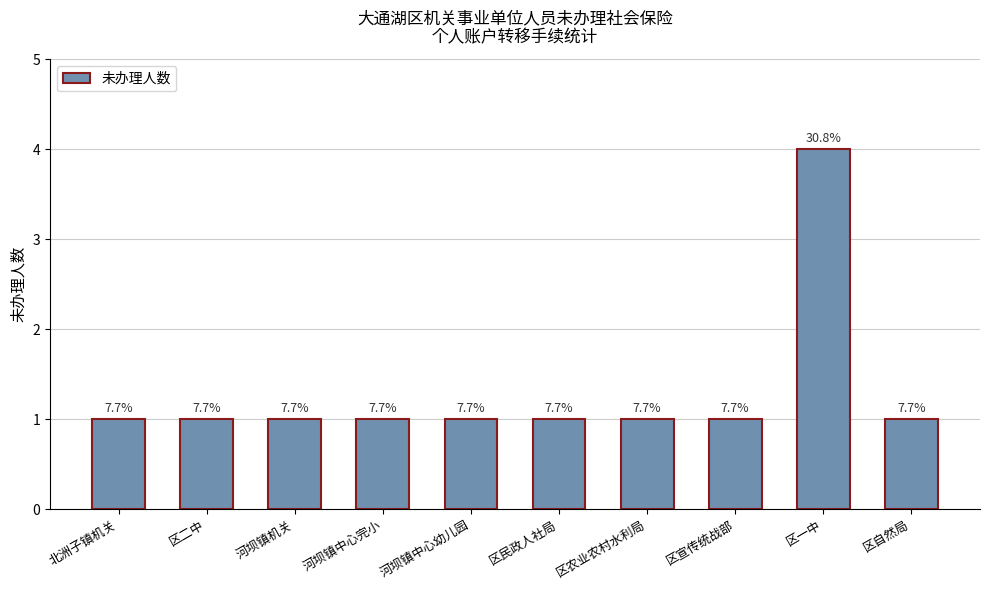

What is the greatest value displayed?

4